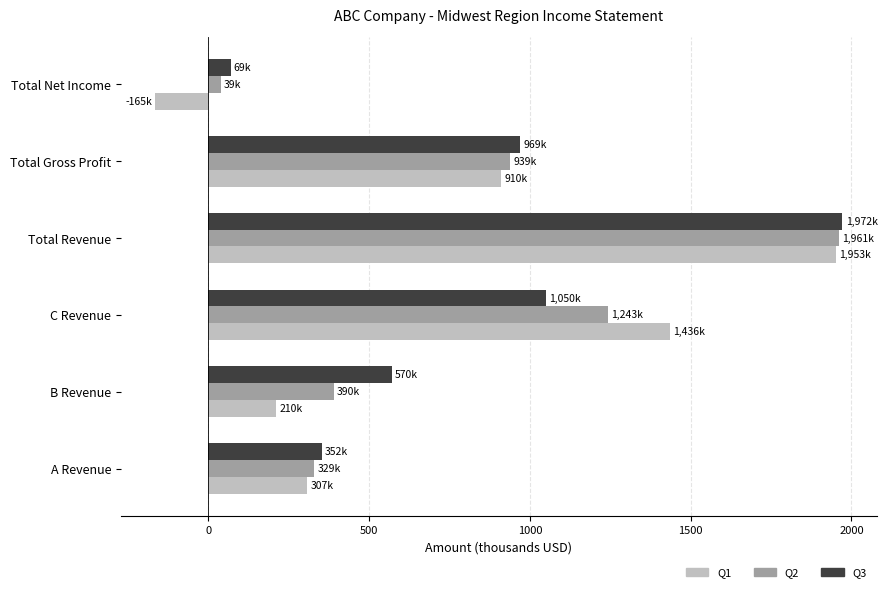

What is the sum of all Q2 values?

4900.2